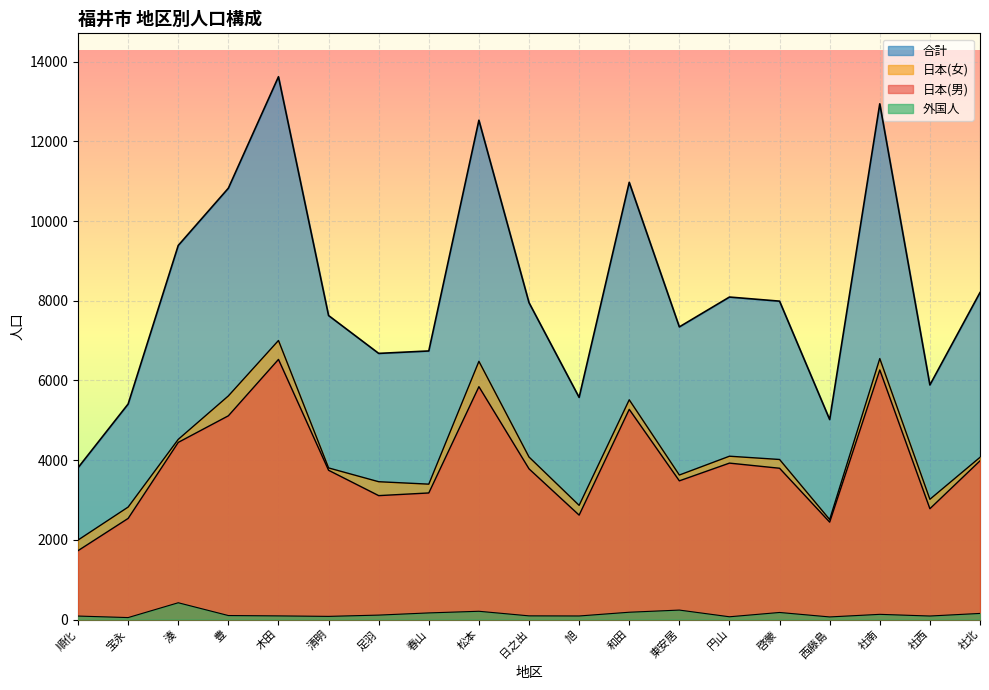

Count the number of data series in this chart.

4